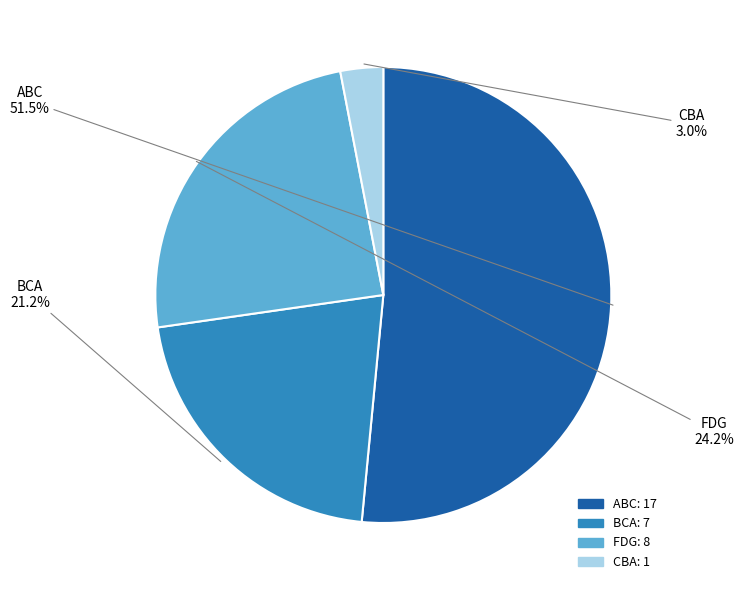

Approximately how many times larger is the value at FDG compared to BCA?

1.1